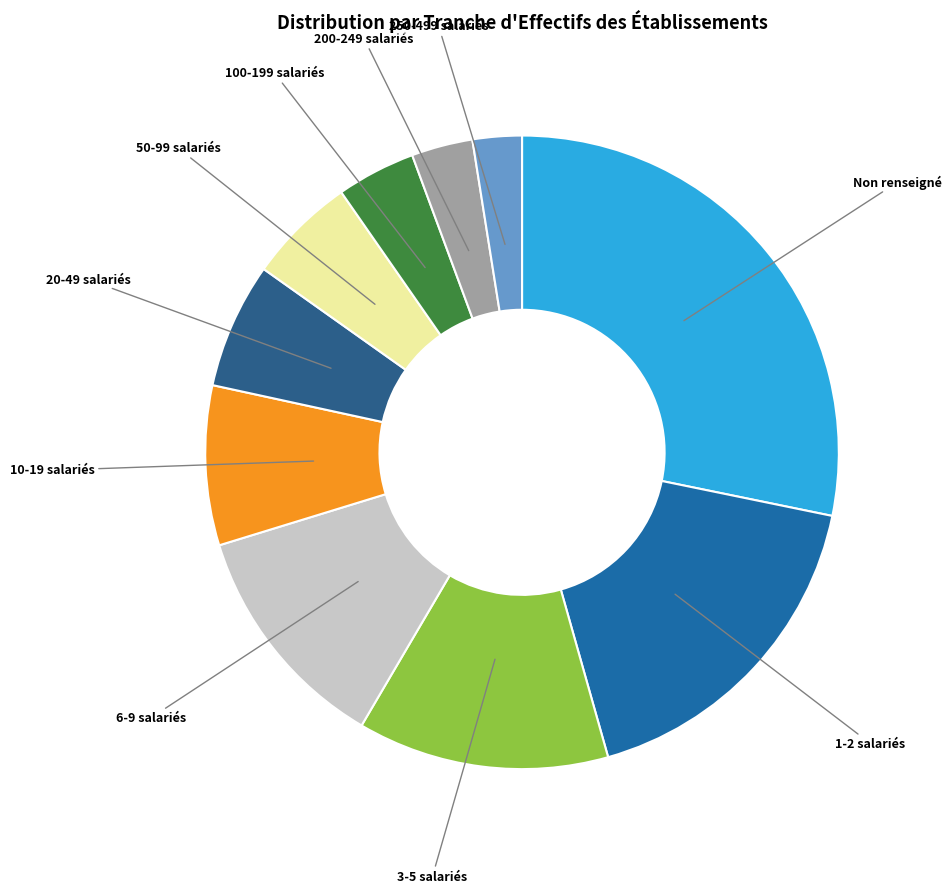

Count the number of slices in the pie.

10